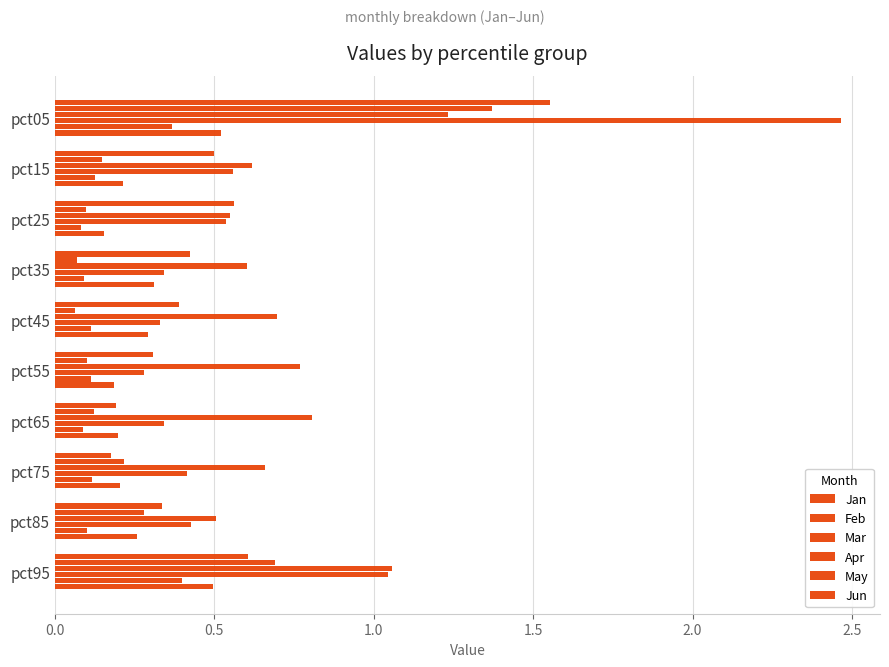

Are the bars horizontal?

Yes